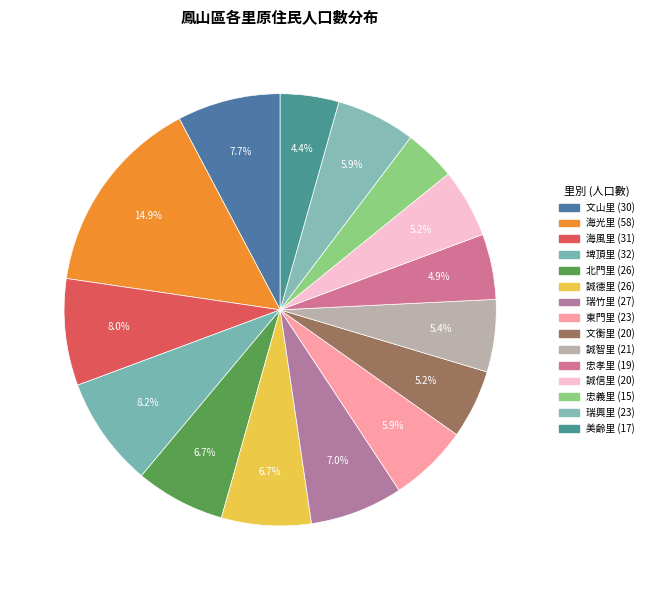

What is the ratio of the value at 瑞興里 to the value at 誠智里?

1.1